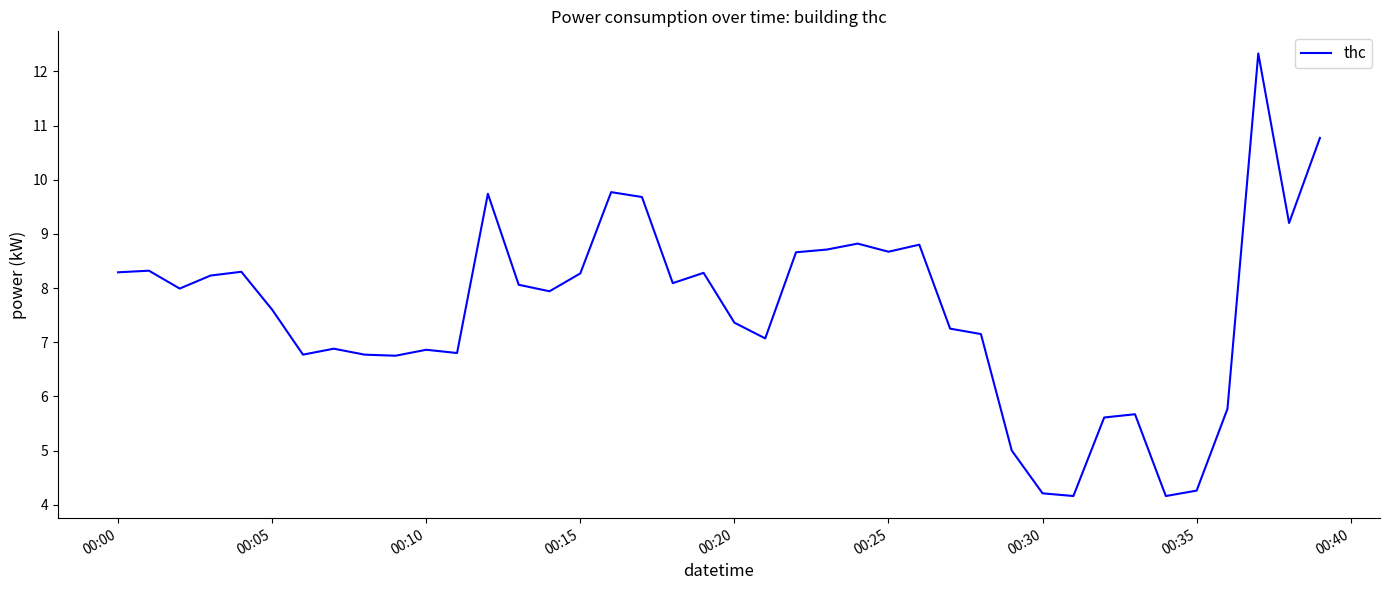

What is the difference between the maximum and minimum values?

8.2